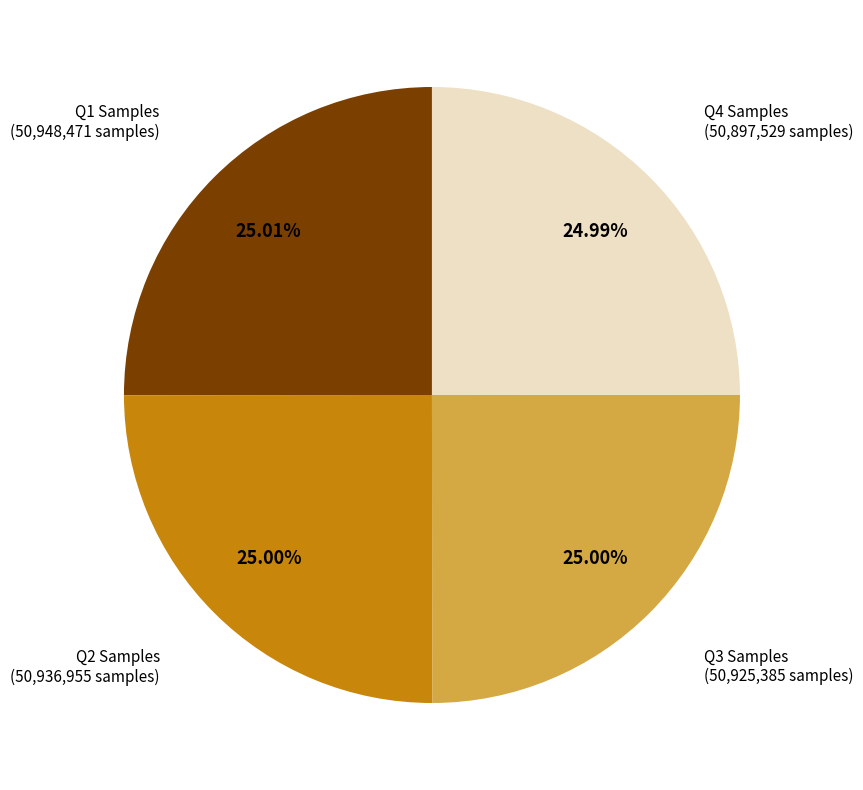

Count the number of slices in the pie.

4